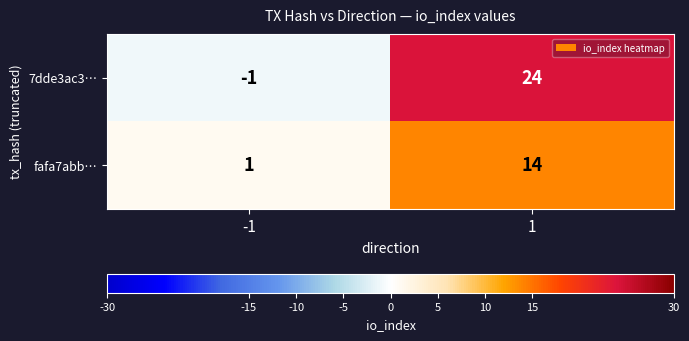

Reading right to left, list all the values displayed in this chart.

7dde3ac3…: 1=24	-1=-1
fafa7abb…: 1=14	-1=1